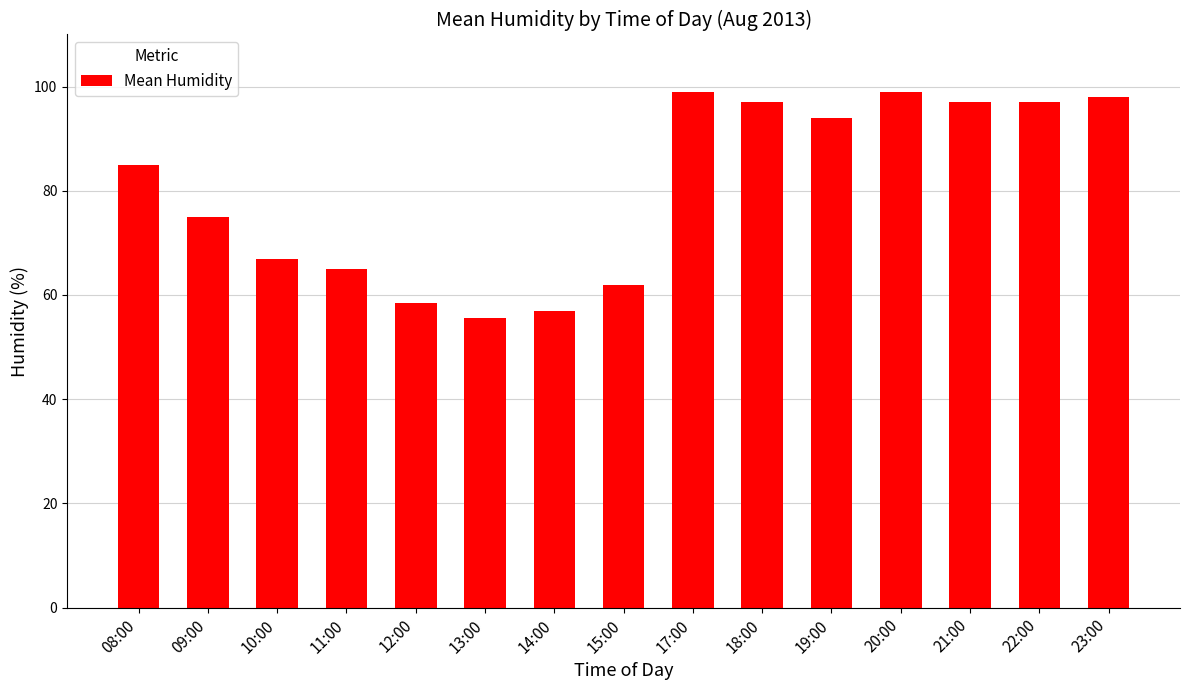

Between 15:00 and 23:00, which is larger?

23:00